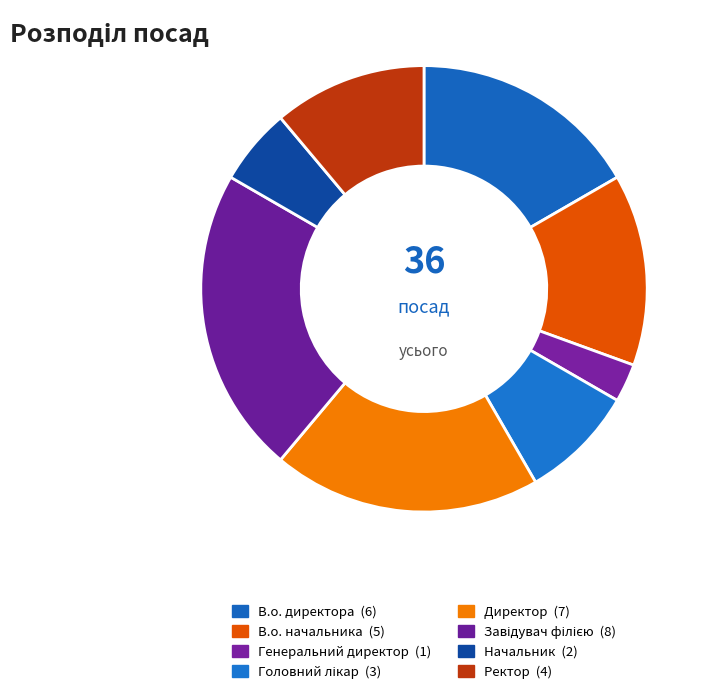

What percentage is the В.о. начальника slice, to the nearest percent?

14%